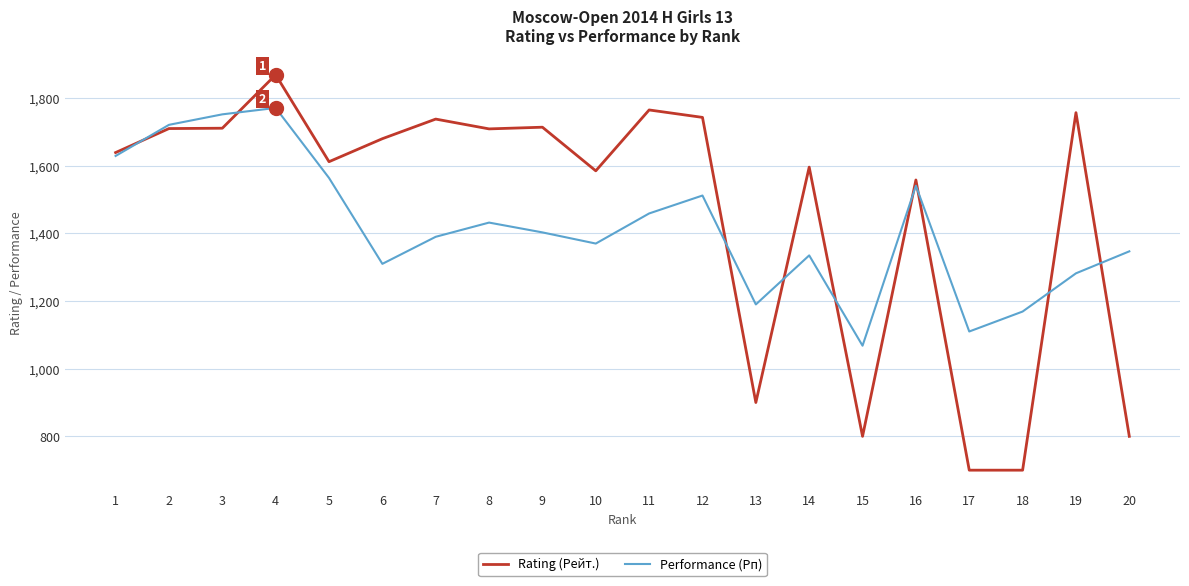

At 18, list the series in order from largest to smallest.

Performance (Рп), Rating (Рейт.)